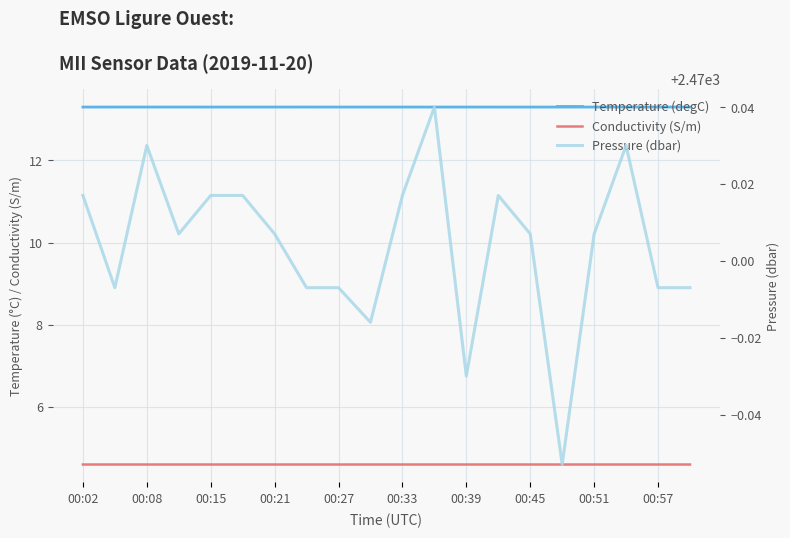

Count the number of data series in this chart.

3